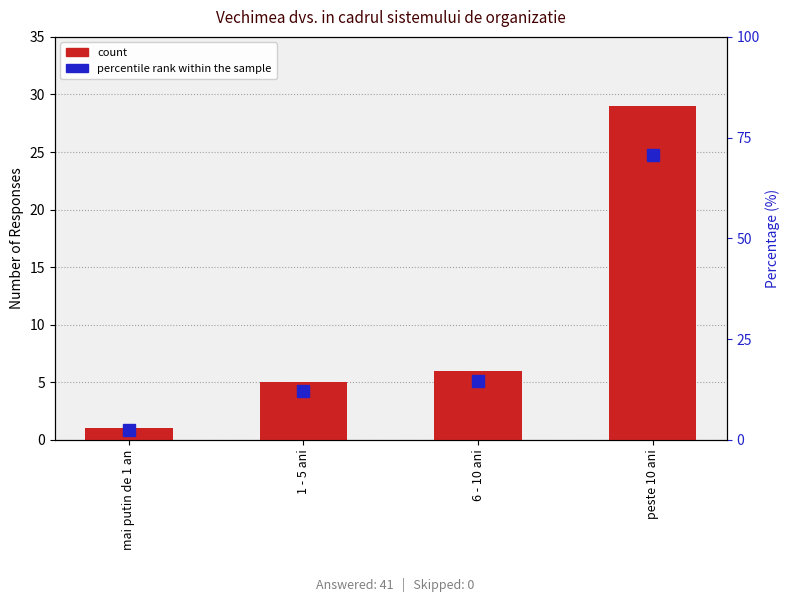

What is the sum of all percentile rank within the sample values?

100.0